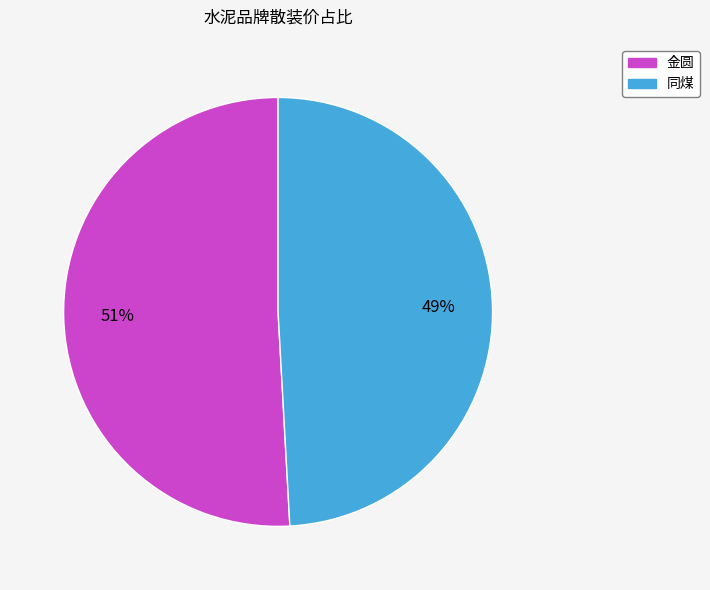

Combined, do 金圆 and 同煤 account for over 50%?

Yes